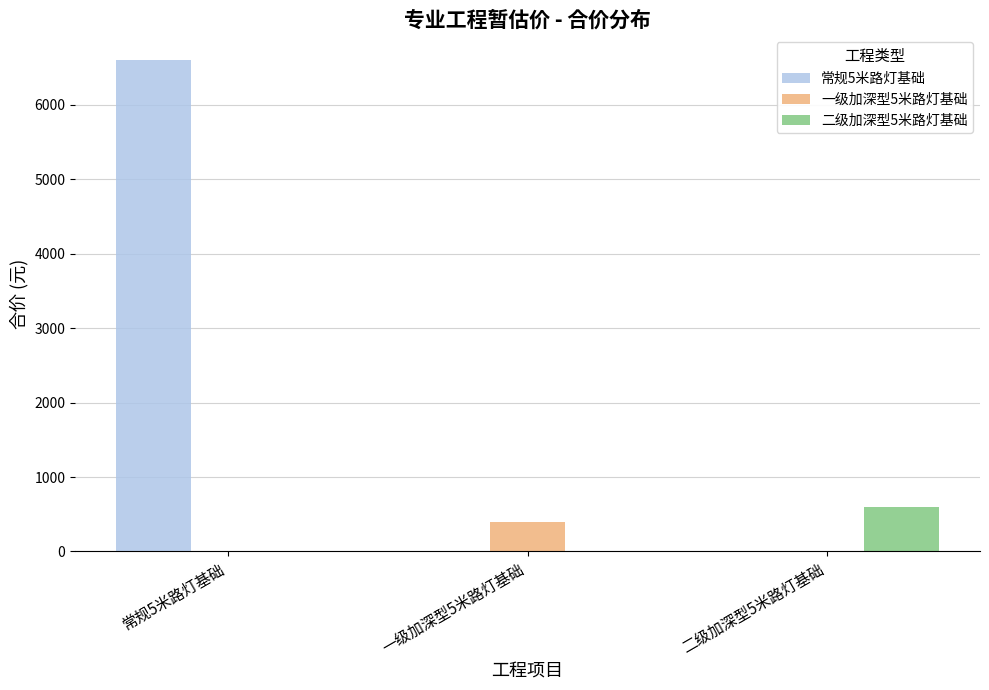

At which category is the sum across all series the highest?

常规5米路灯基础